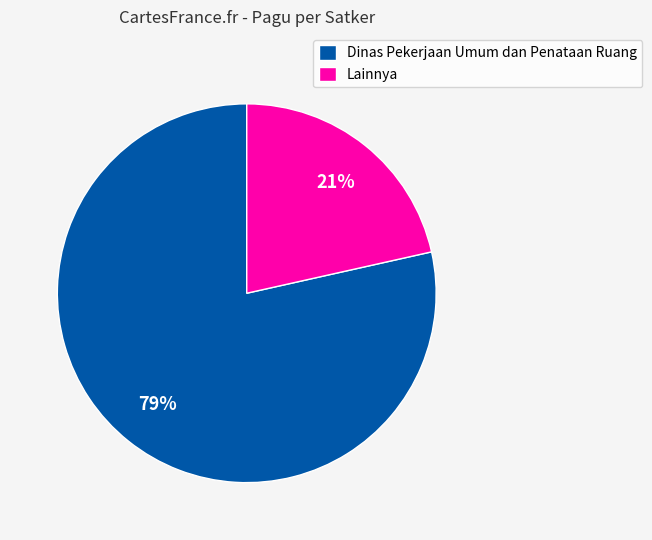

Is there any slice that represents more than half of the pie?

Yes